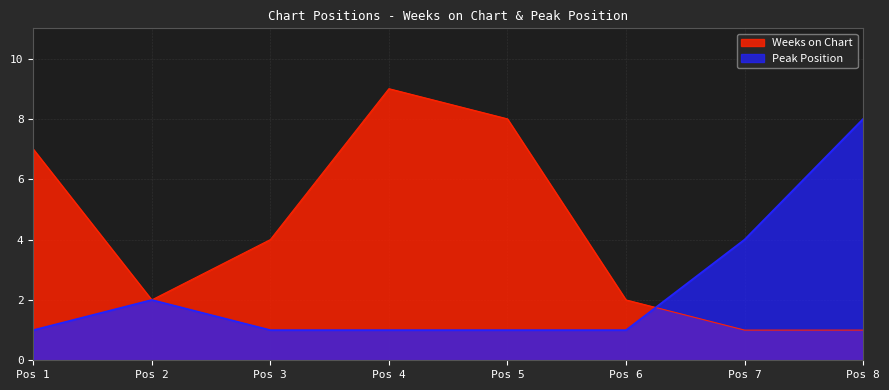

Reading left to right, list all the values displayed in this chart.

Weeks on Chart: Pos 1=7	Pos 2=2	Pos 3=4	Pos 4=9	Pos 5=8	Pos 6=2	Pos 7=1	Pos 8=1
Peak Position: Pos 1=1	Pos 2=2	Pos 3=1	Pos 4=1	Pos 5=1	Pos 6=1	Pos 7=4	Pos 8=8